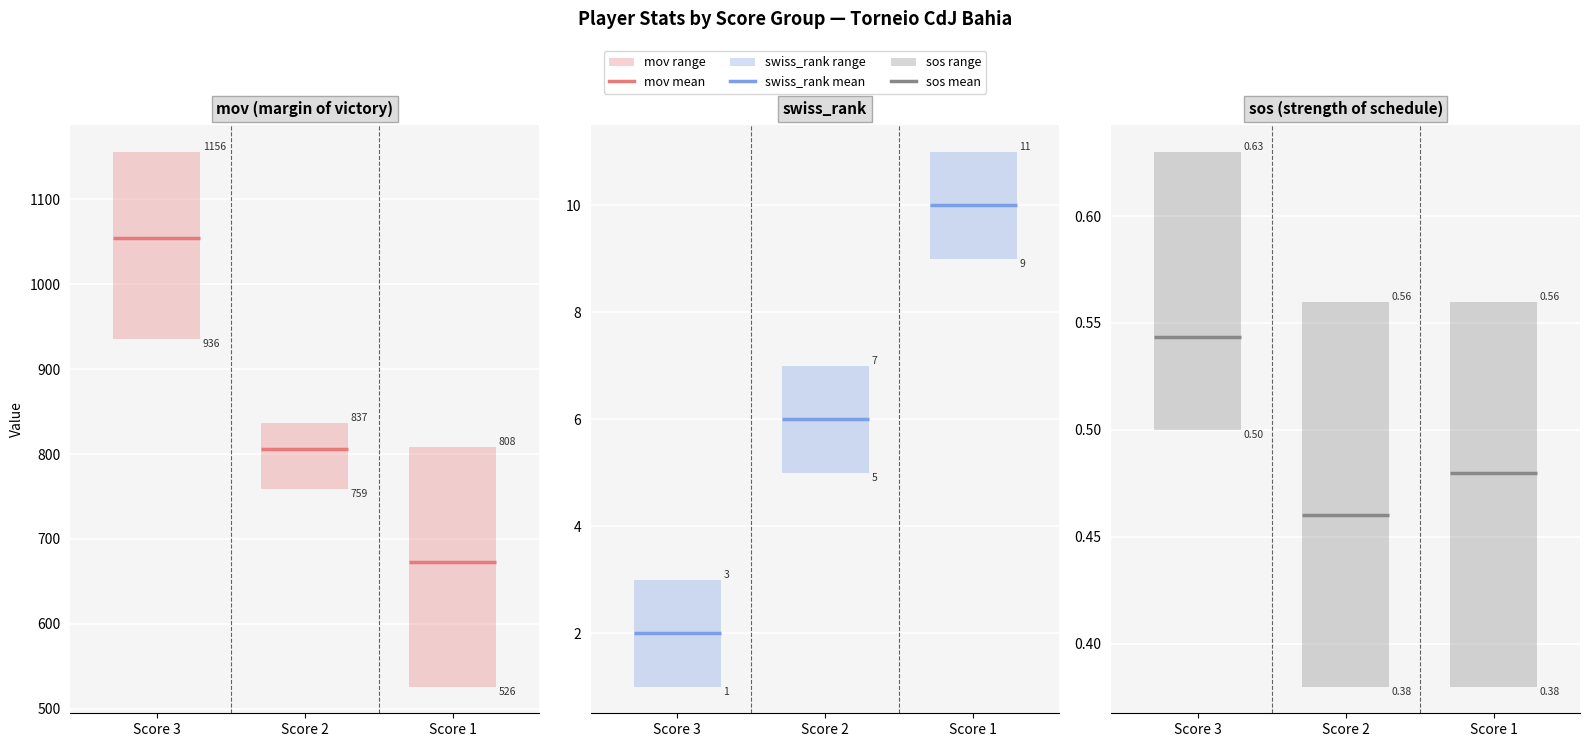

Rank the series by their maximum value, from highest to lowest.

mov mean, swiss_rank mean, sos mean